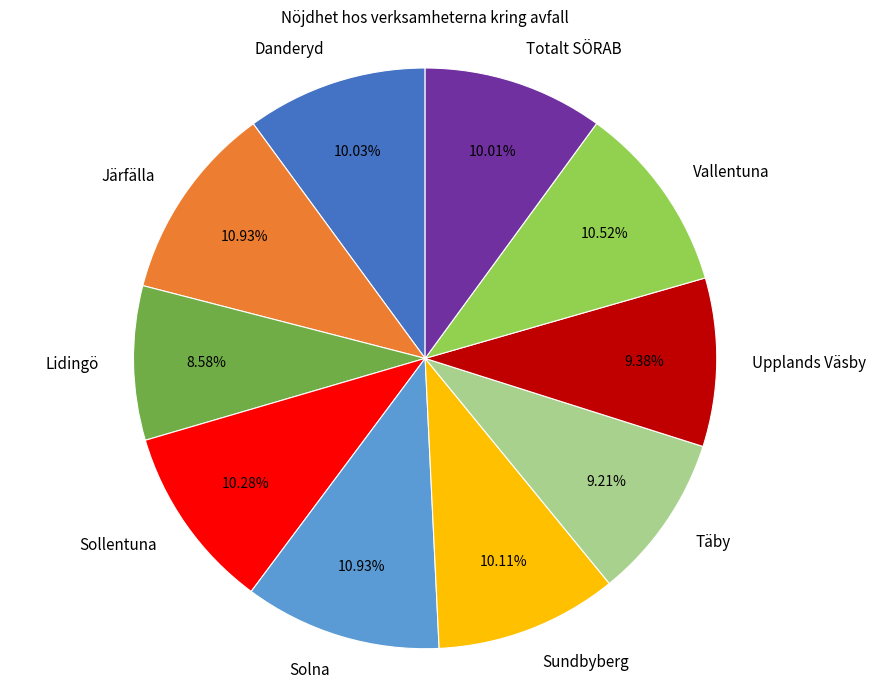

Is there any slice that represents more than half of the pie?

No